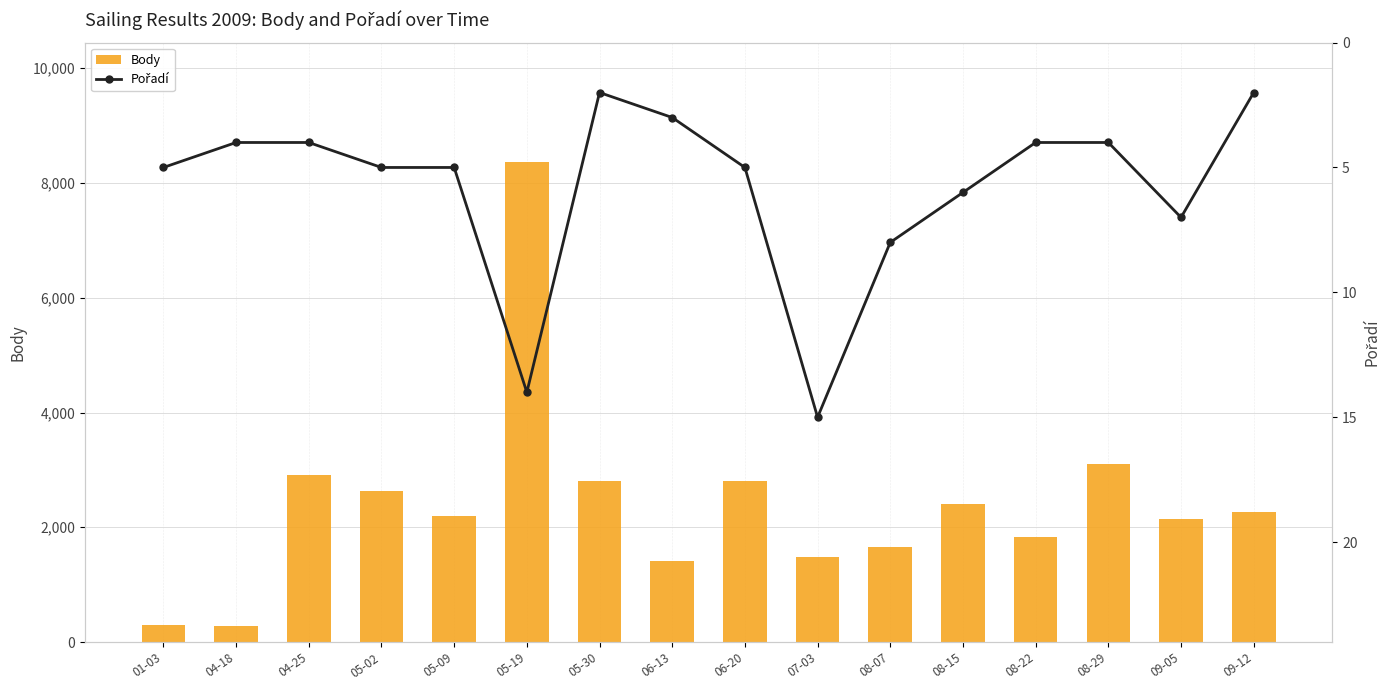

What is the spread (max minus min) of values at 08-22?

1835